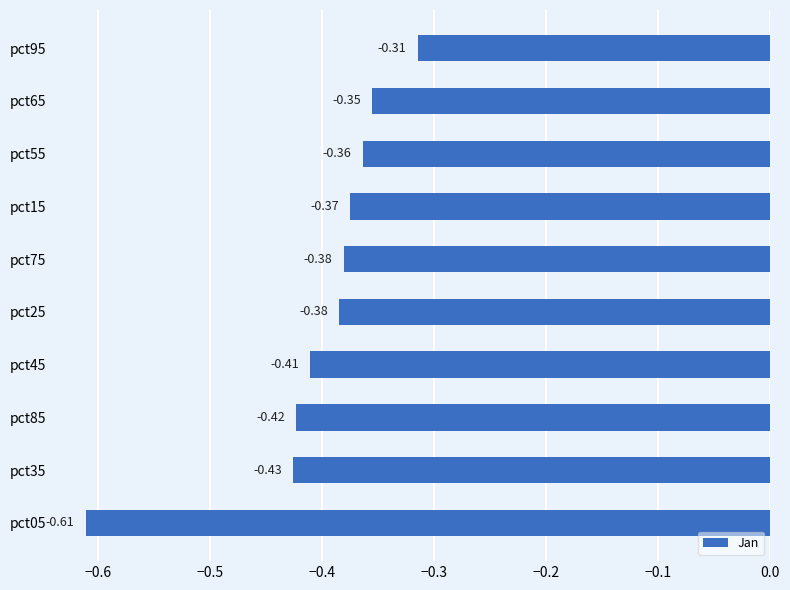

Which has a higher value, pct65 or pct35?

pct65